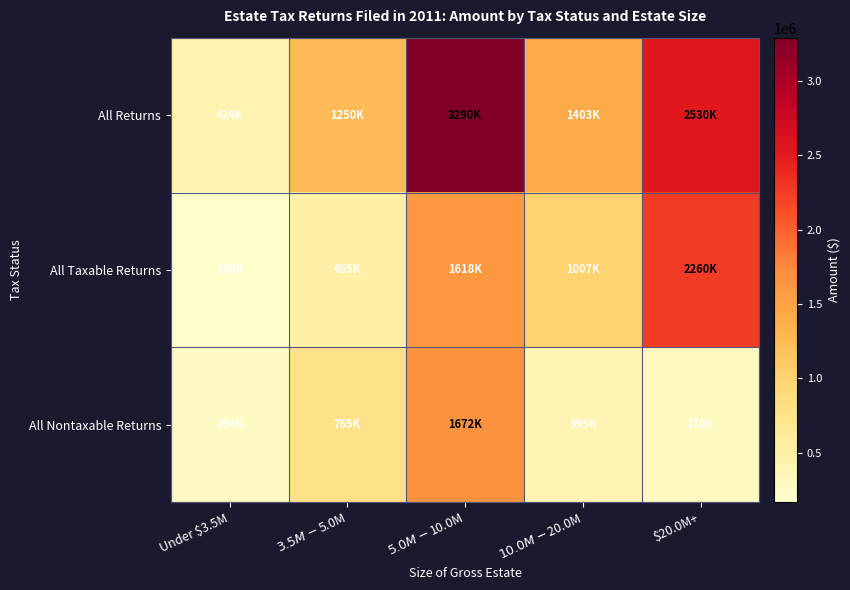

At how many categories does at least one series exceed 1149319?

4